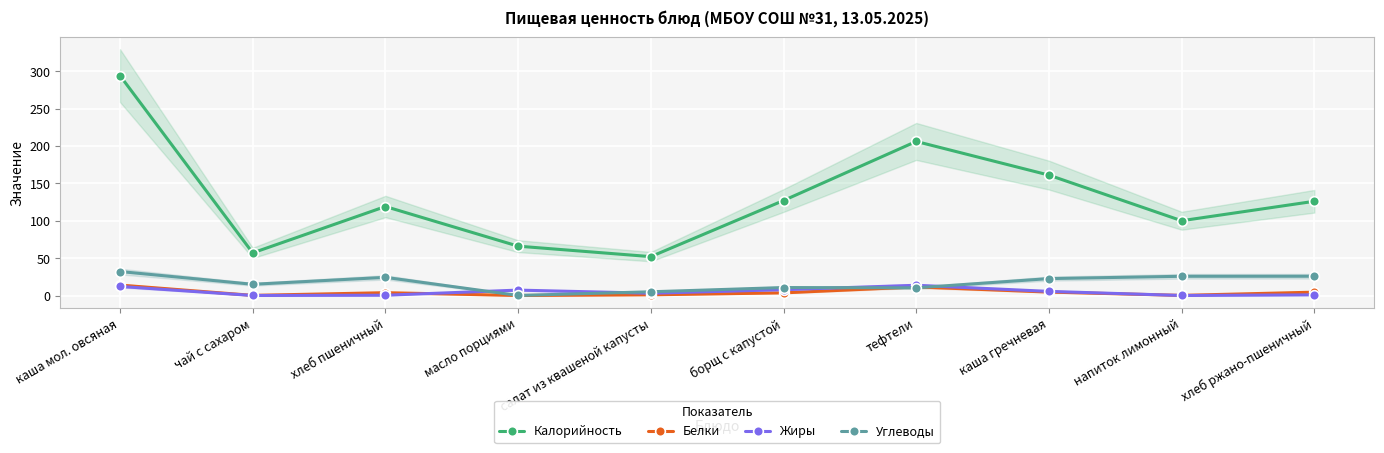

What is the maximum value shown in the chart?

294.0